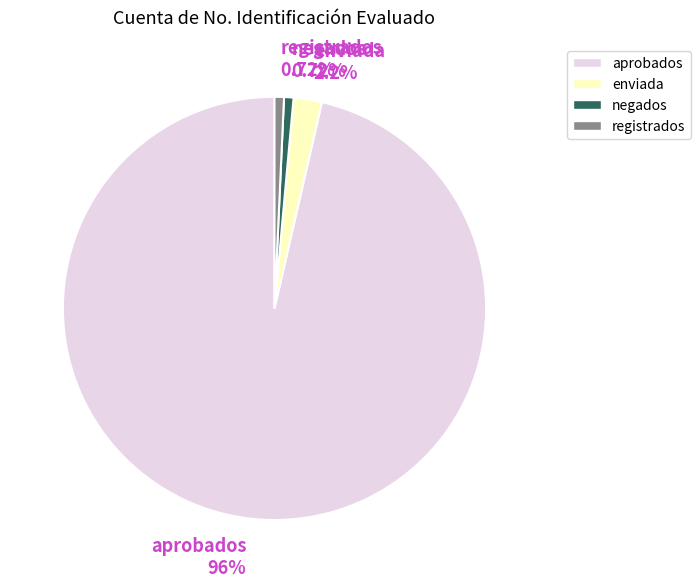

Combined, do negados and registrados account for over 50%?

No